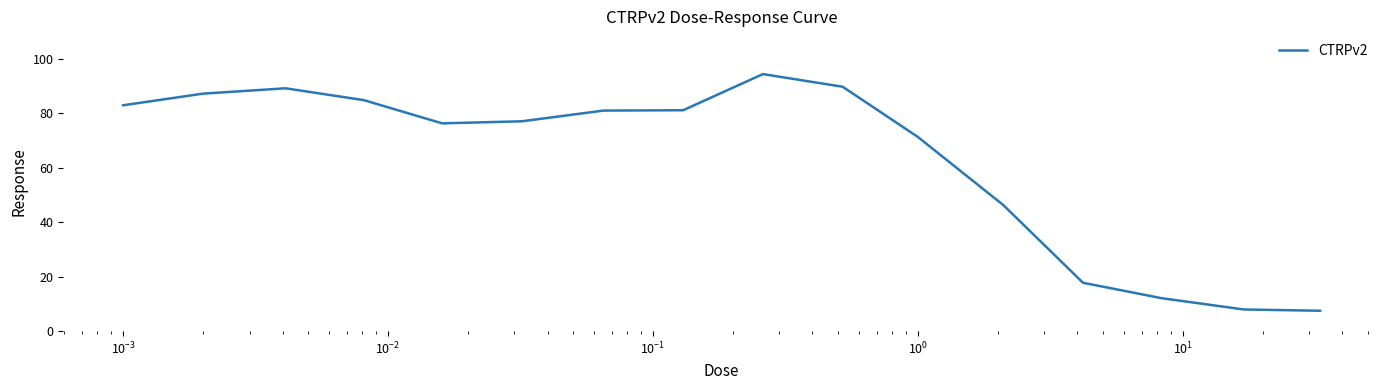

What is the smallest value displayed?

7.5